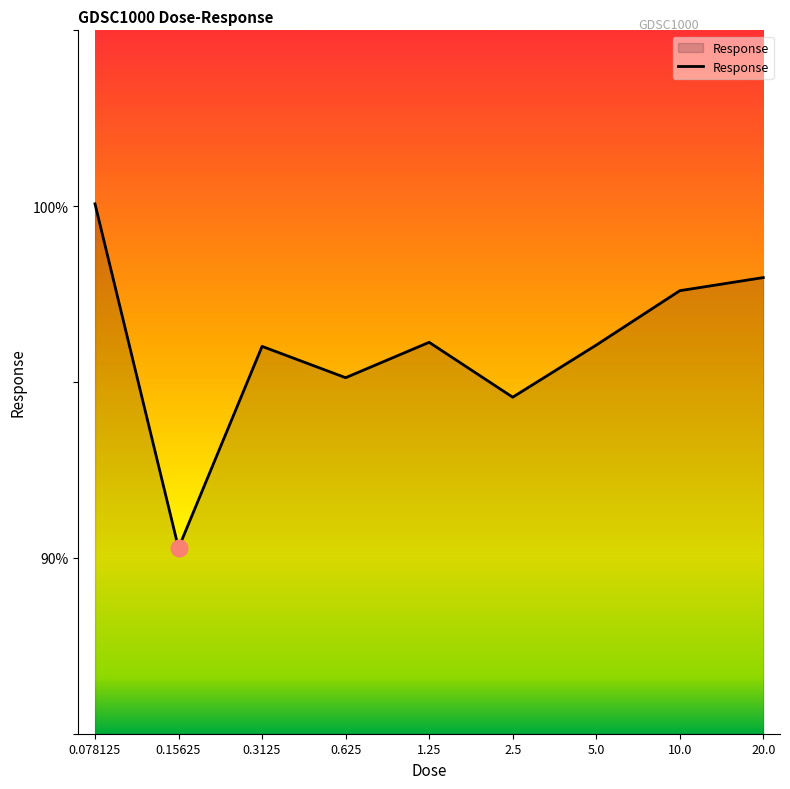

What value does the data have at 0.625?

95.1